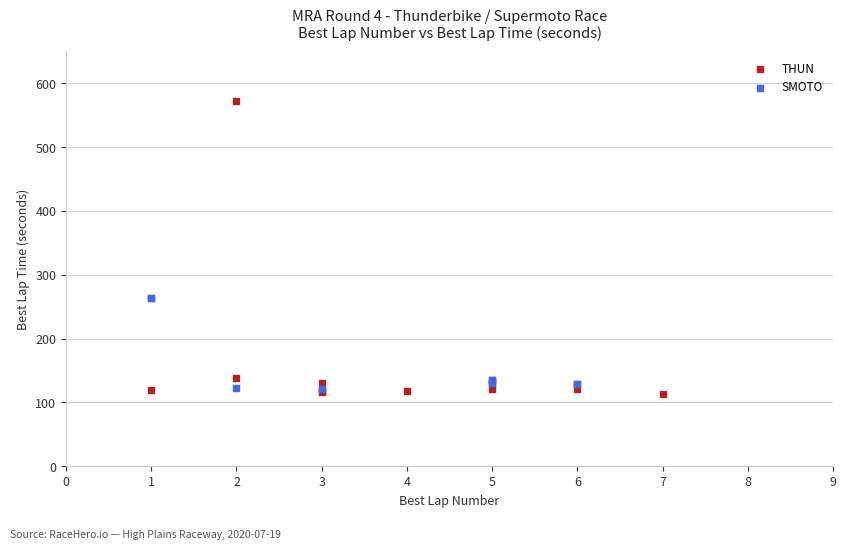

Which series reaches the maximum Y coordinate?

THUN